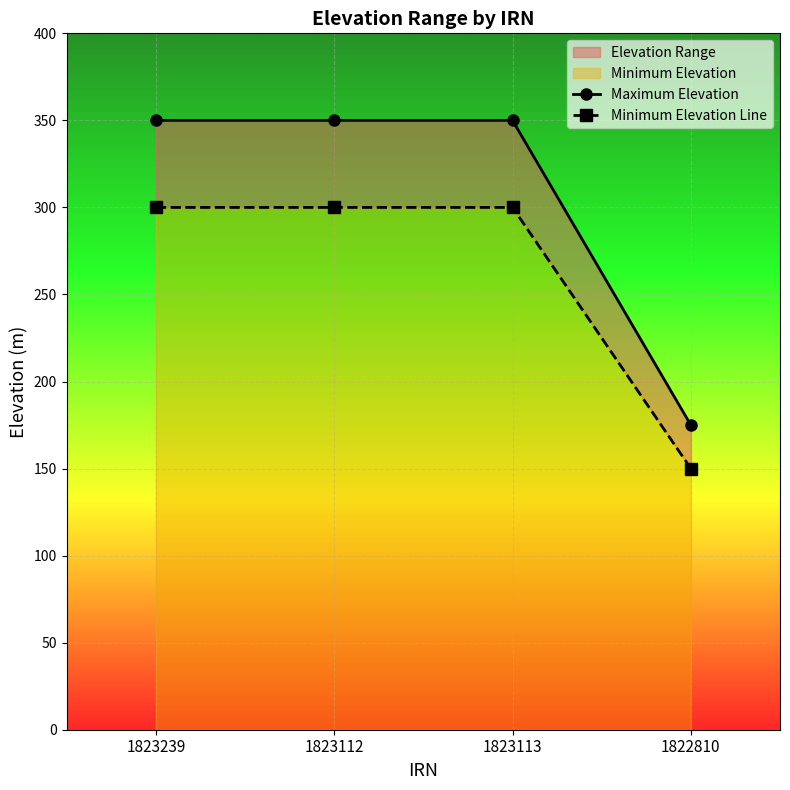

How many data points does each series have?

4